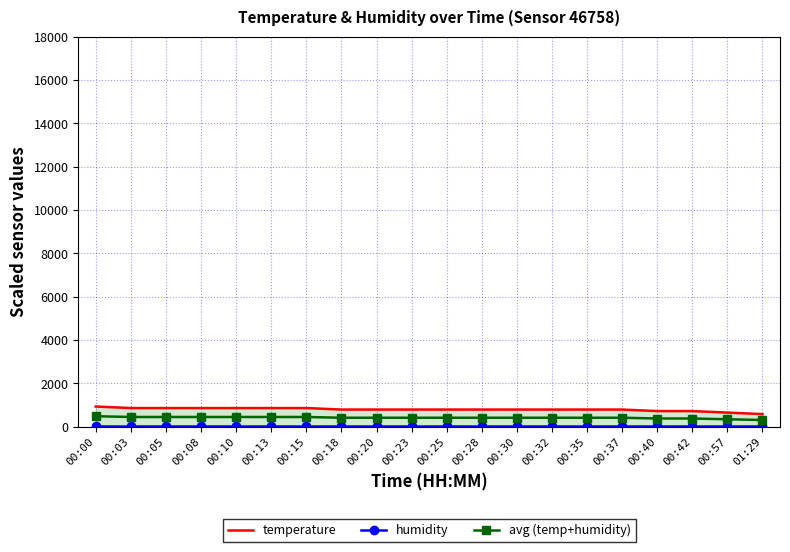

List the series in order of their overall mean, lowest first.

humidity, avg (temp+humidity), temperature